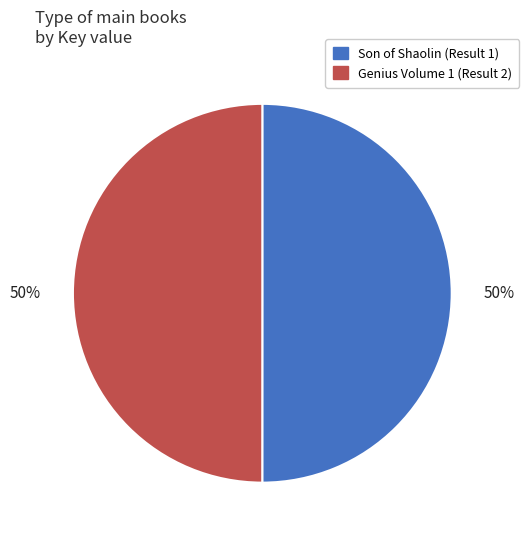

Is the sum of Son of Shaolin (Result 1) and Genius Volume 1 (Result 2) greater than half?

Yes